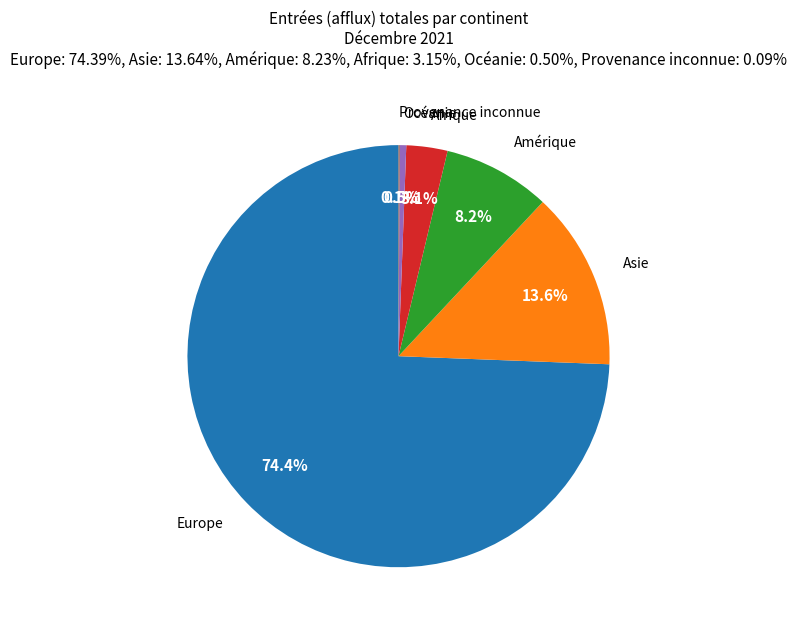

Which has a higher value, Europe or Afrique?

Europe